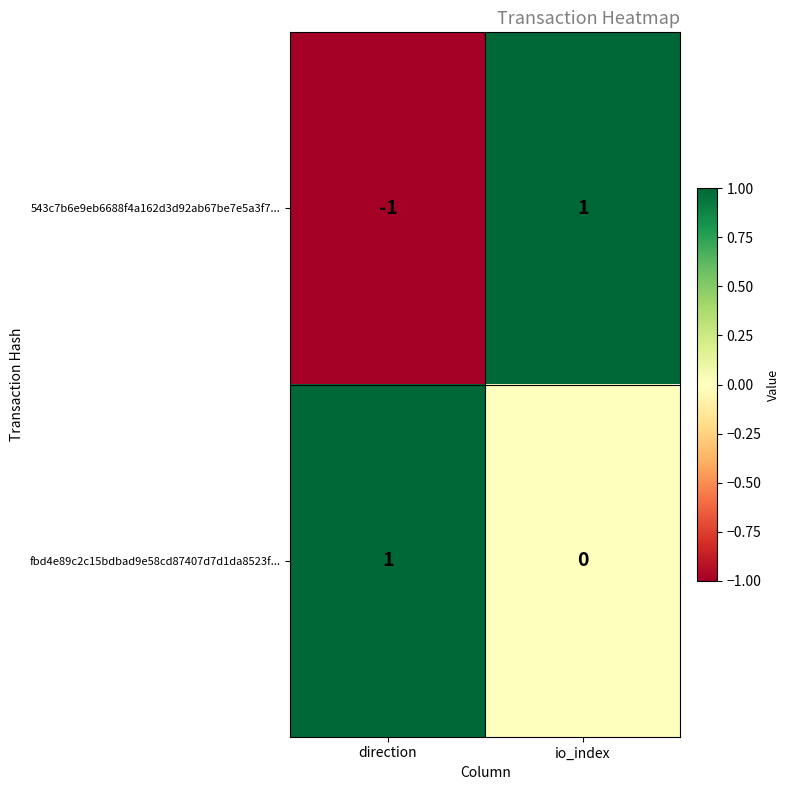

How many distinct data groups are displayed?

2